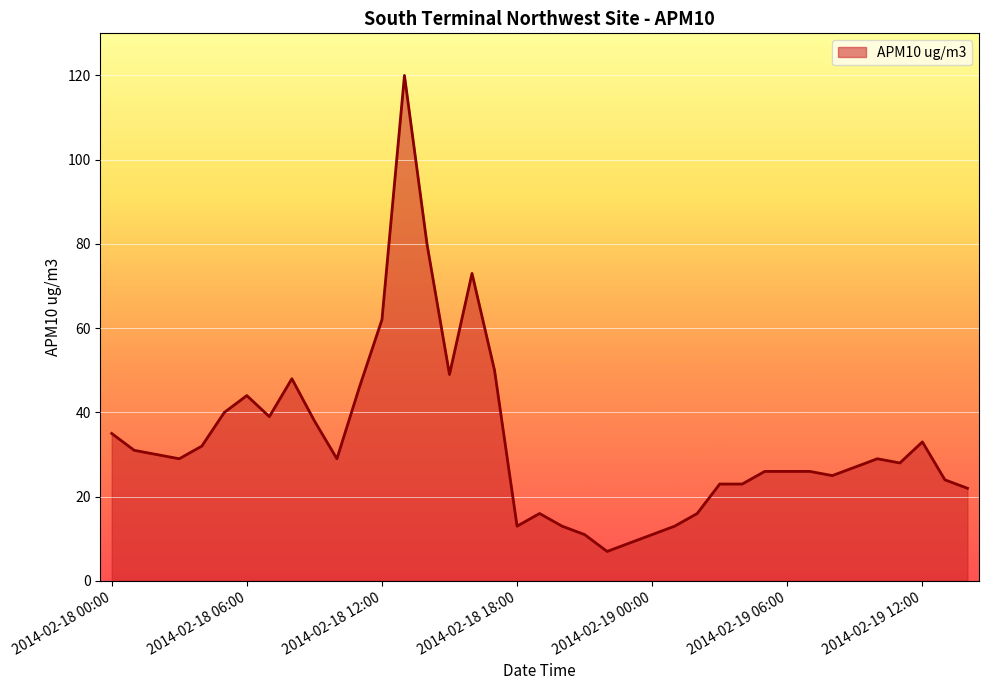

What is the difference between the maximum and minimum values?

113